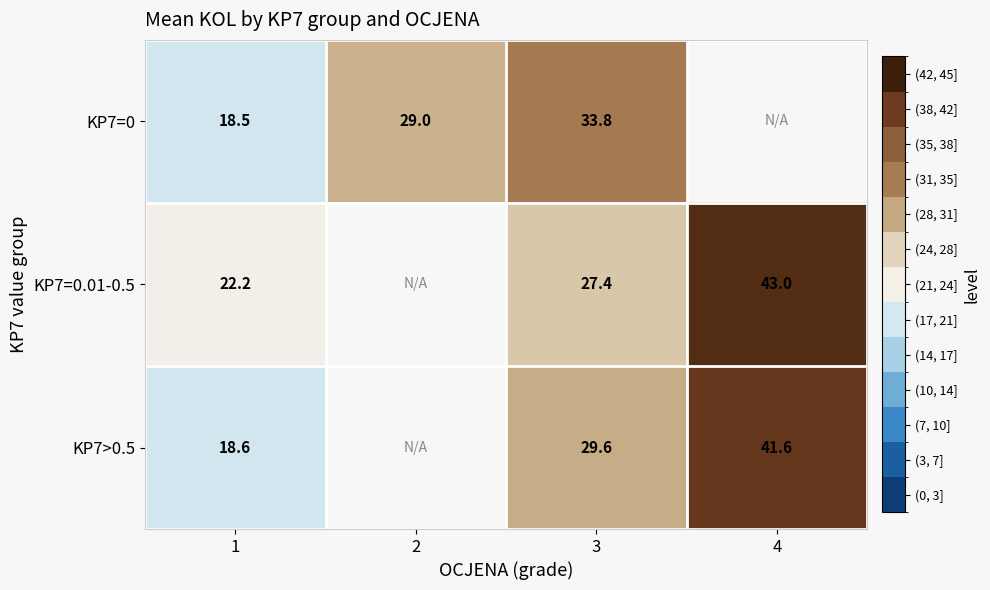

The KP7=0.01-0.5 series shows 35.3 at 1. True or false?

False